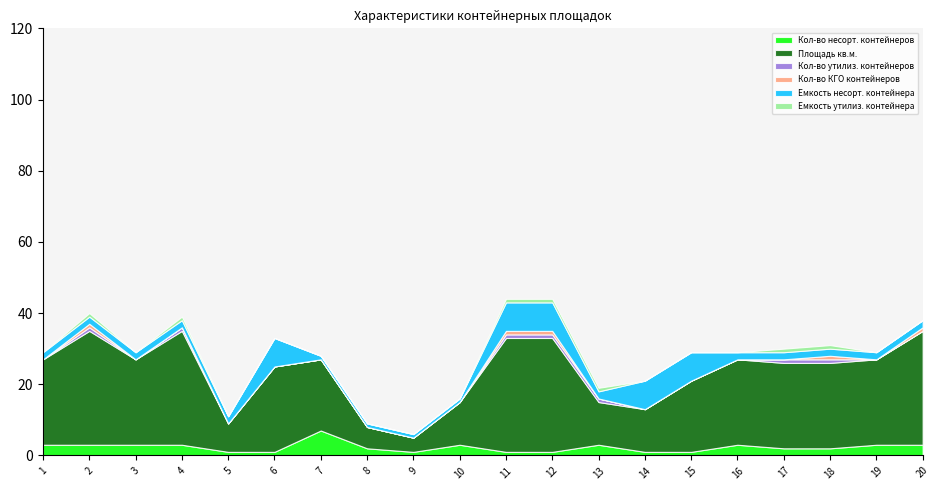

Which series has the largest total across all categories?

Площадь кв.м.